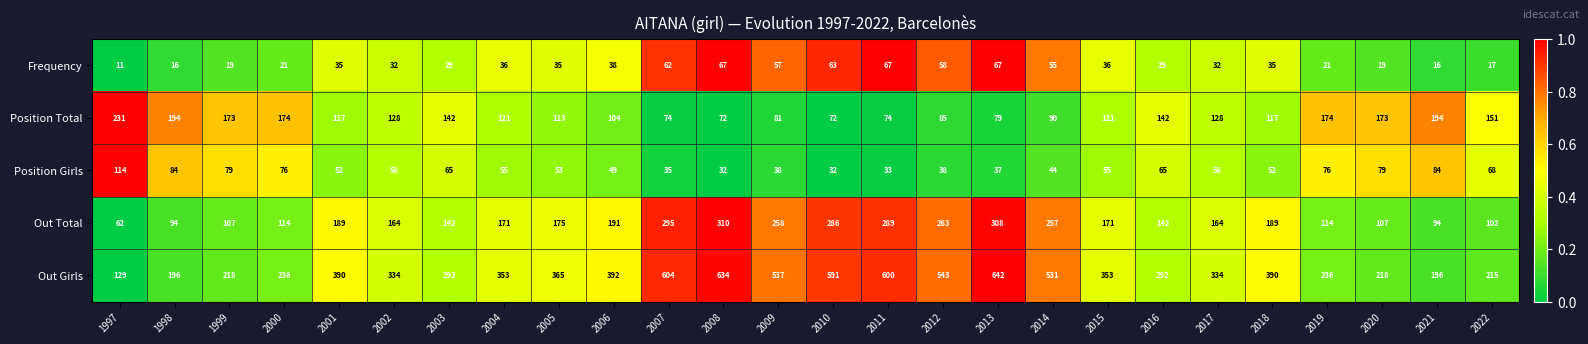

What is the spread (max minus min) of values at 2019?

215